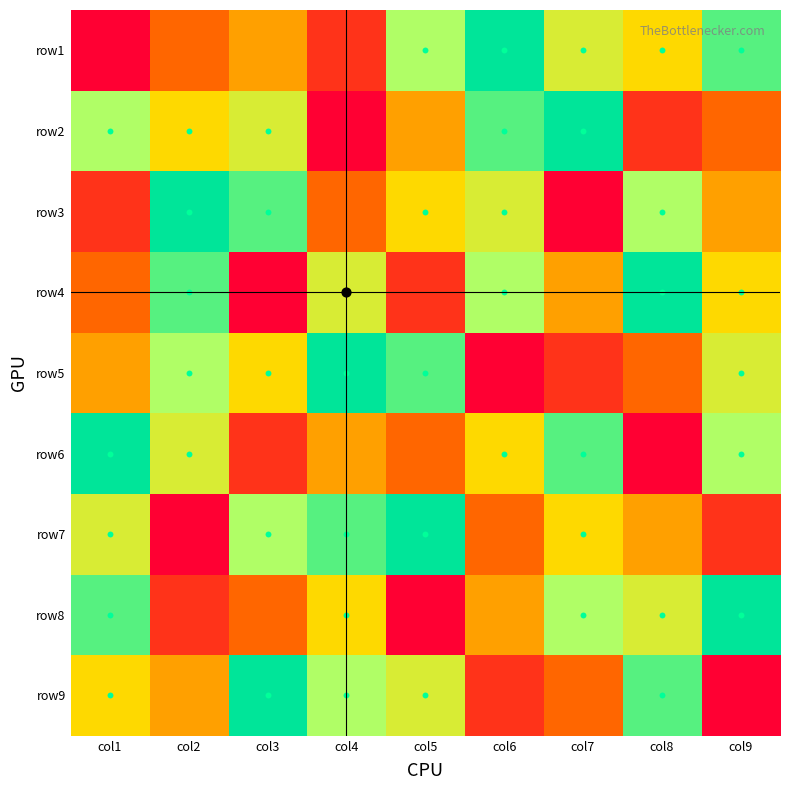

How many categories are shown in the chart?

9